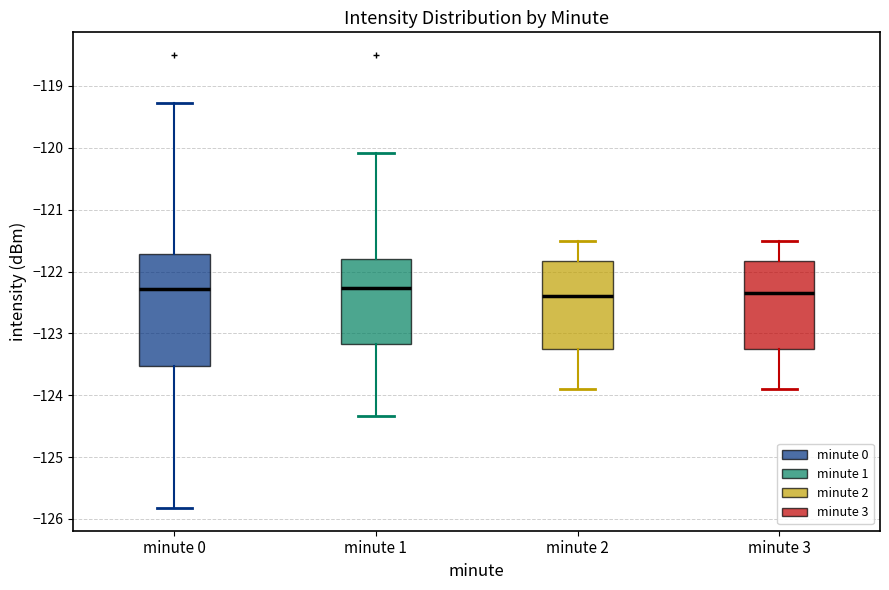

Comparing the boxes themselves (not the whiskers), which one is the tallest?

minute 0